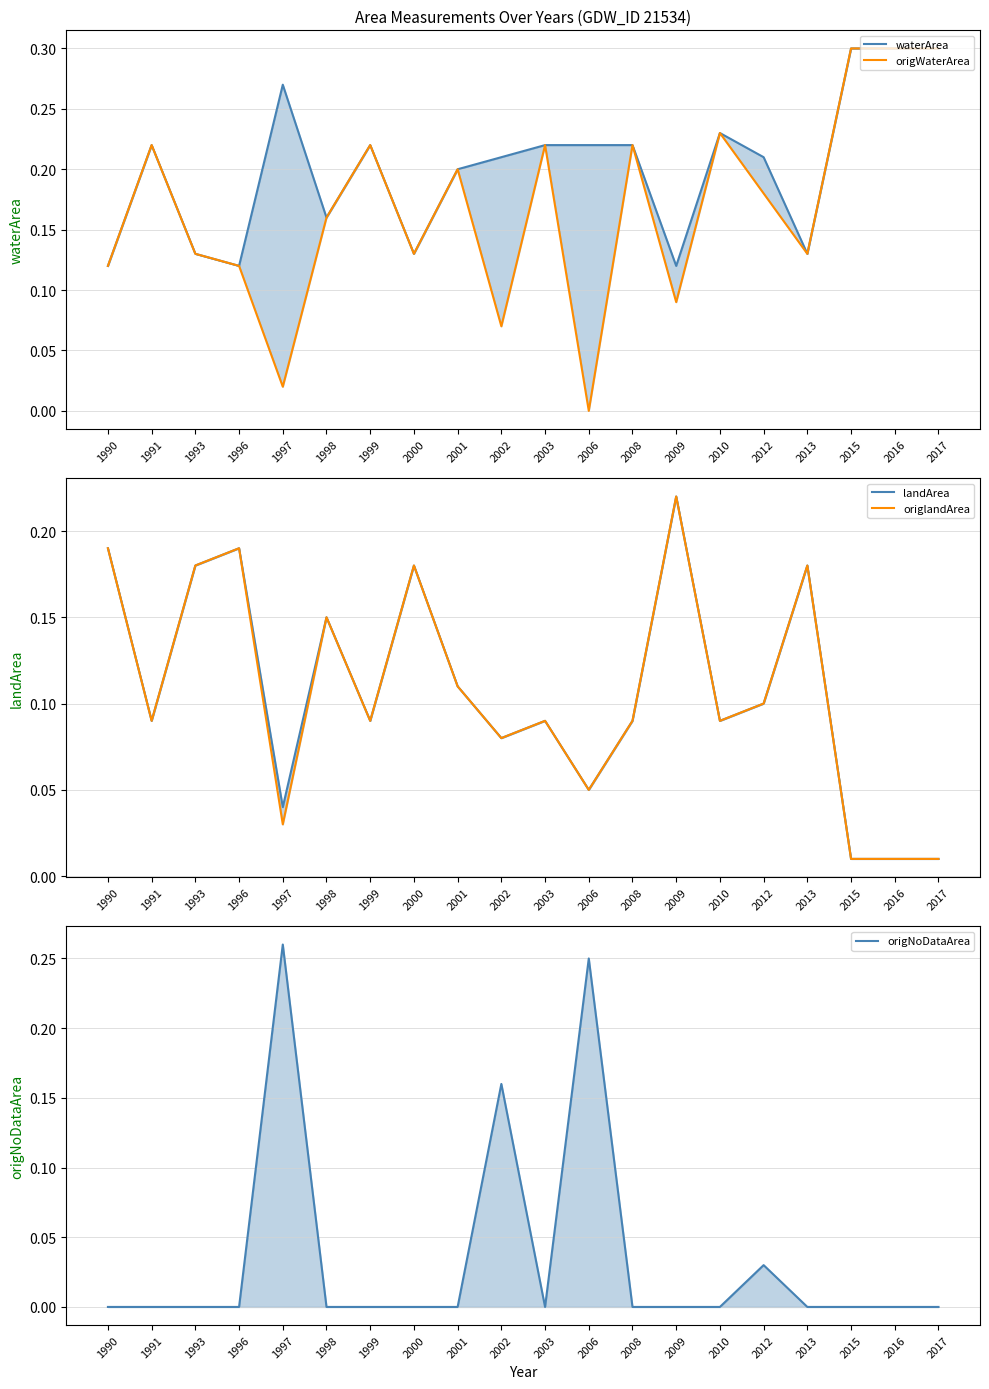

What is the difference between the maximum and second lowest values in the origNoDataArea series?

0.3